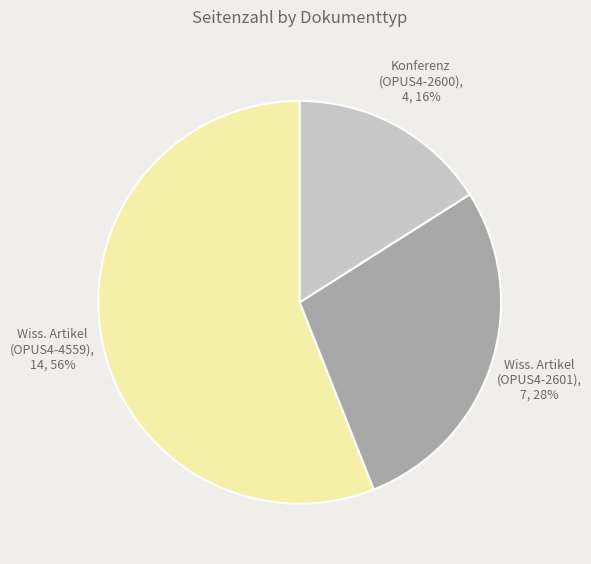

Is there any slice that represents more than half of the pie?

Yes